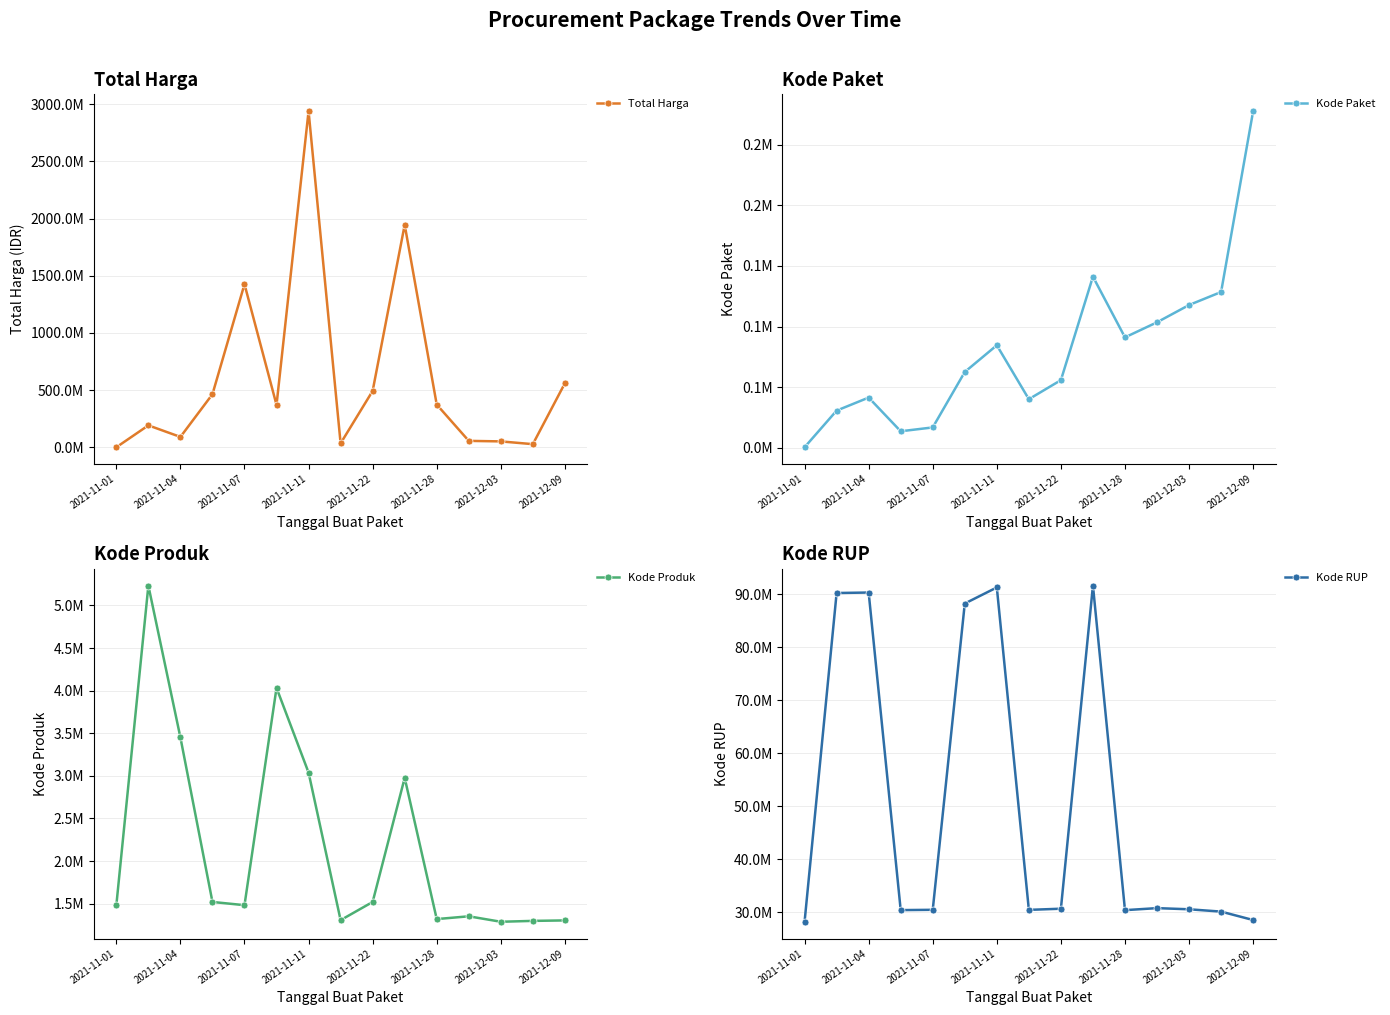

How many interior local valleys does the Kode Paket series have?

3